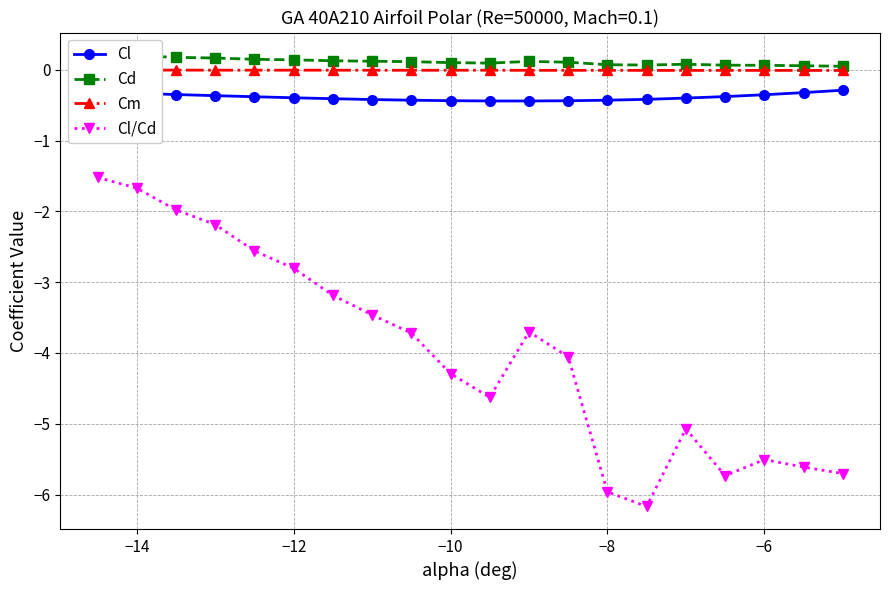

What is the maximum value for Cl/Cd?

-1.5